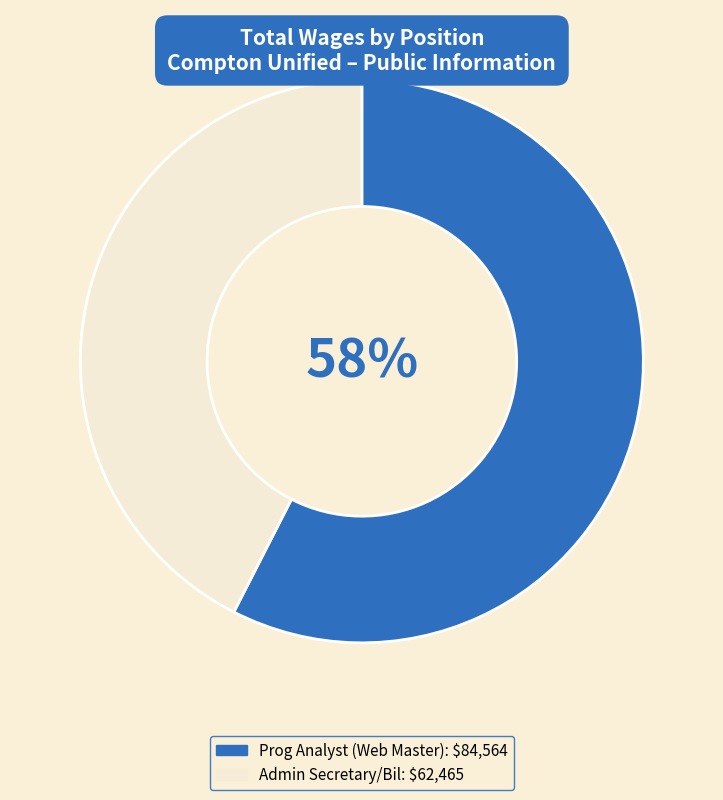

The Prog Analyst (Web Master) slice represents 68% of the pie. True or false?

False